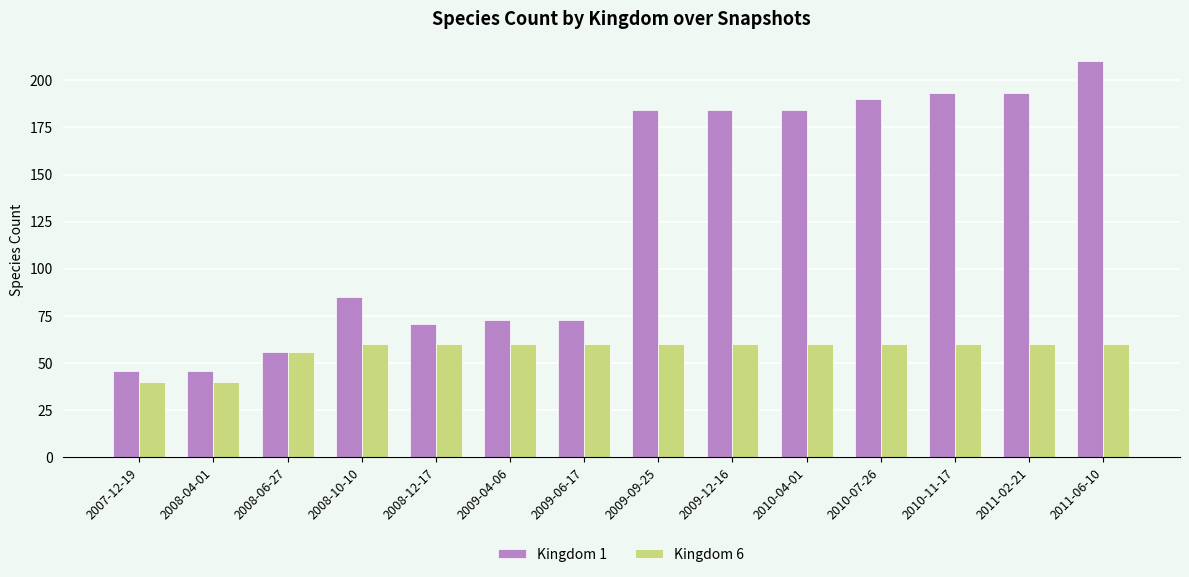

At 2009-06-17, list the series in order from smallest to largest.

Kingdom 6, Kingdom 1